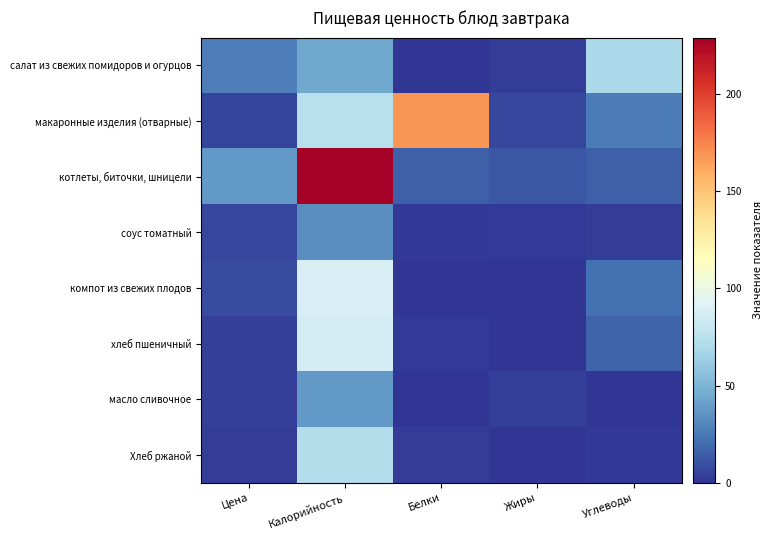

Which series has the largest total across all categories?

котлеты, биточки, шницели